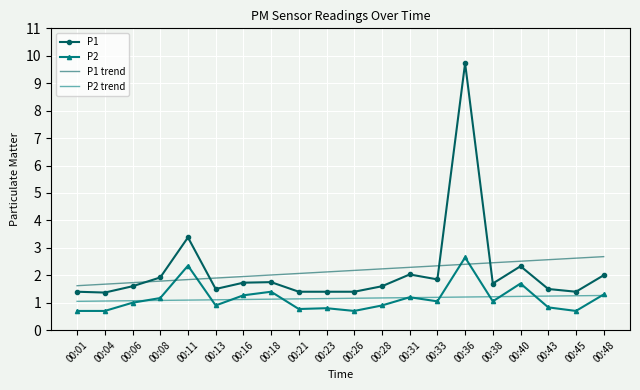

True or false: P2 has a value of 0.9 at 00:18.

False